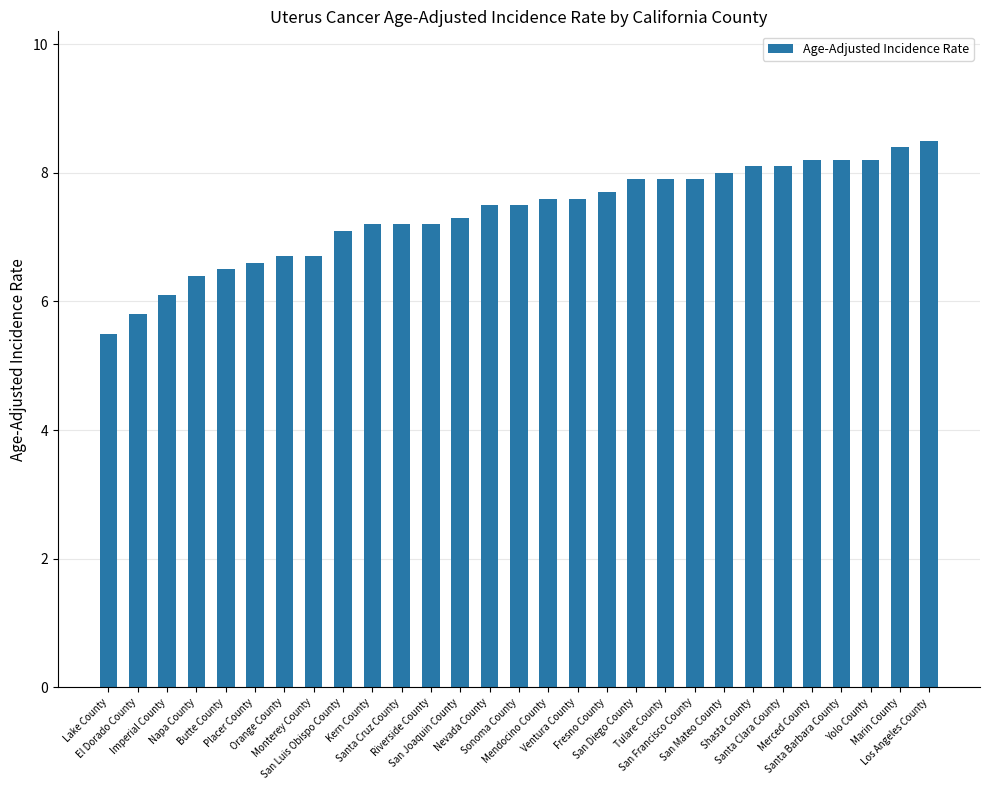

What is the sum of all values?

213.6